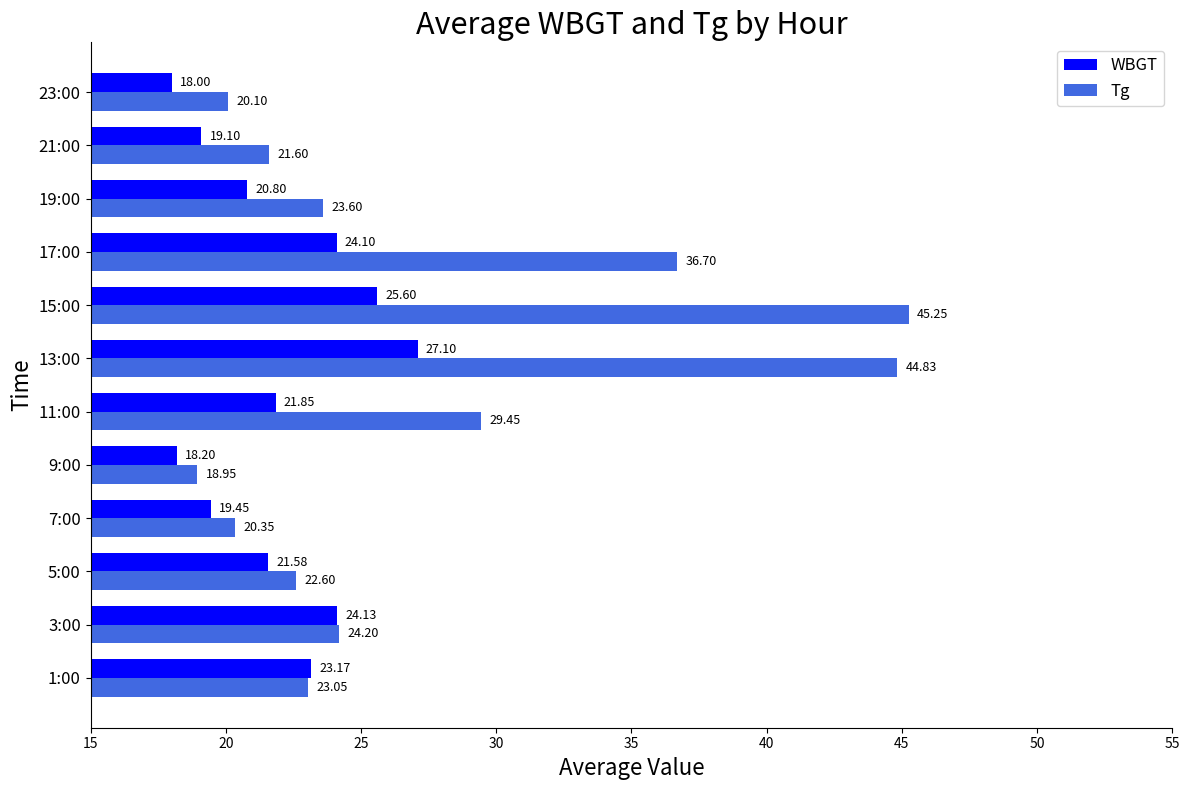

Between 9:00 and 13:00, which series saw the biggest shift?

Tg